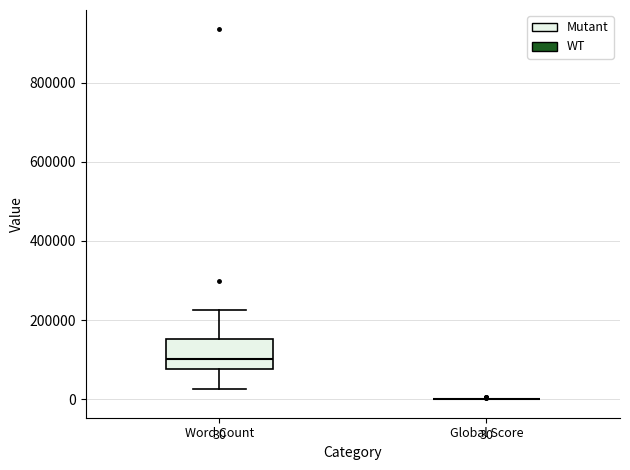

Comparing the boxes themselves (not the whiskers), which one is the tallest?

Word Count